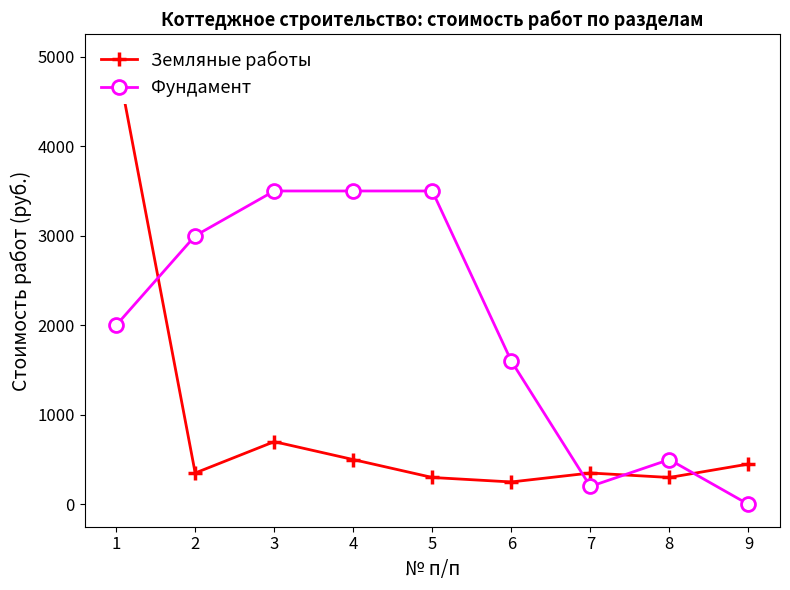

True or false: Земляные работы has a value of 65 at 6.

False